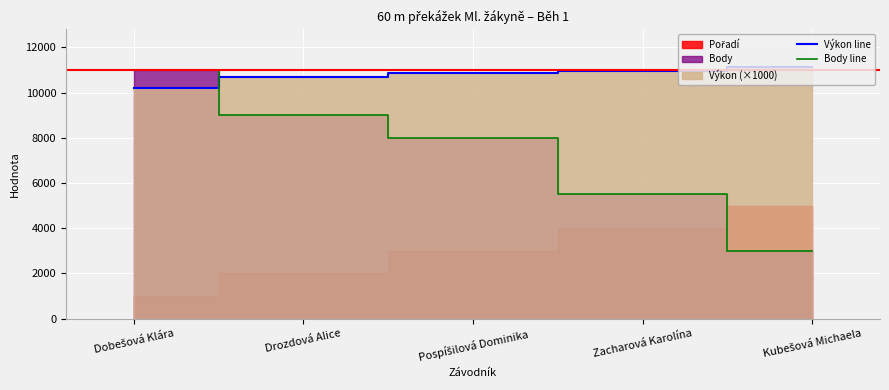

What is the sum of the Body line values at Drozdová Alice and Pospíšilová Dominika?

17000